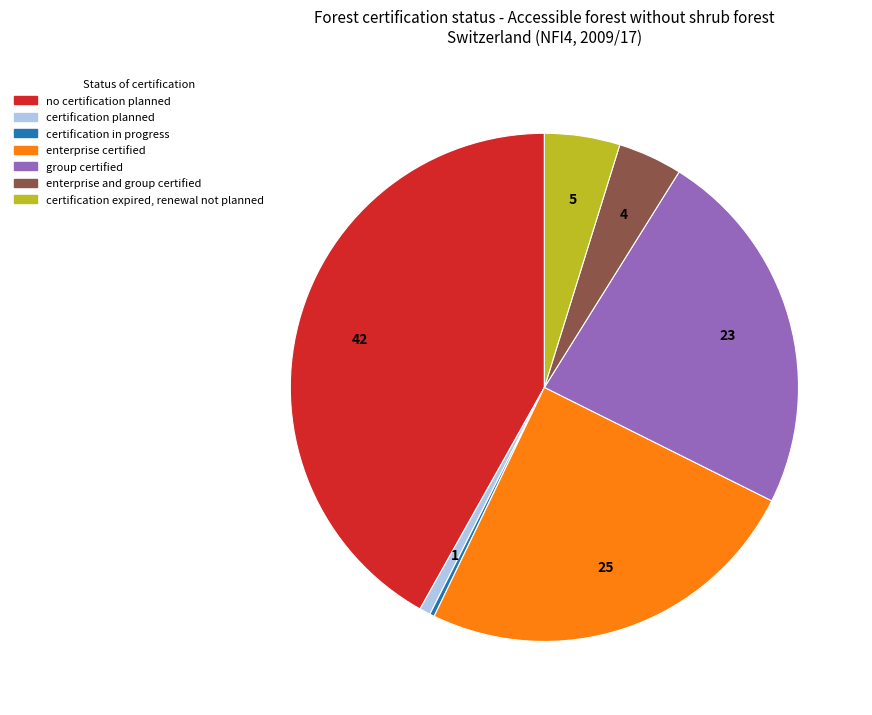

Do no certification planned and group certified together represent more than half of the pie?

Yes